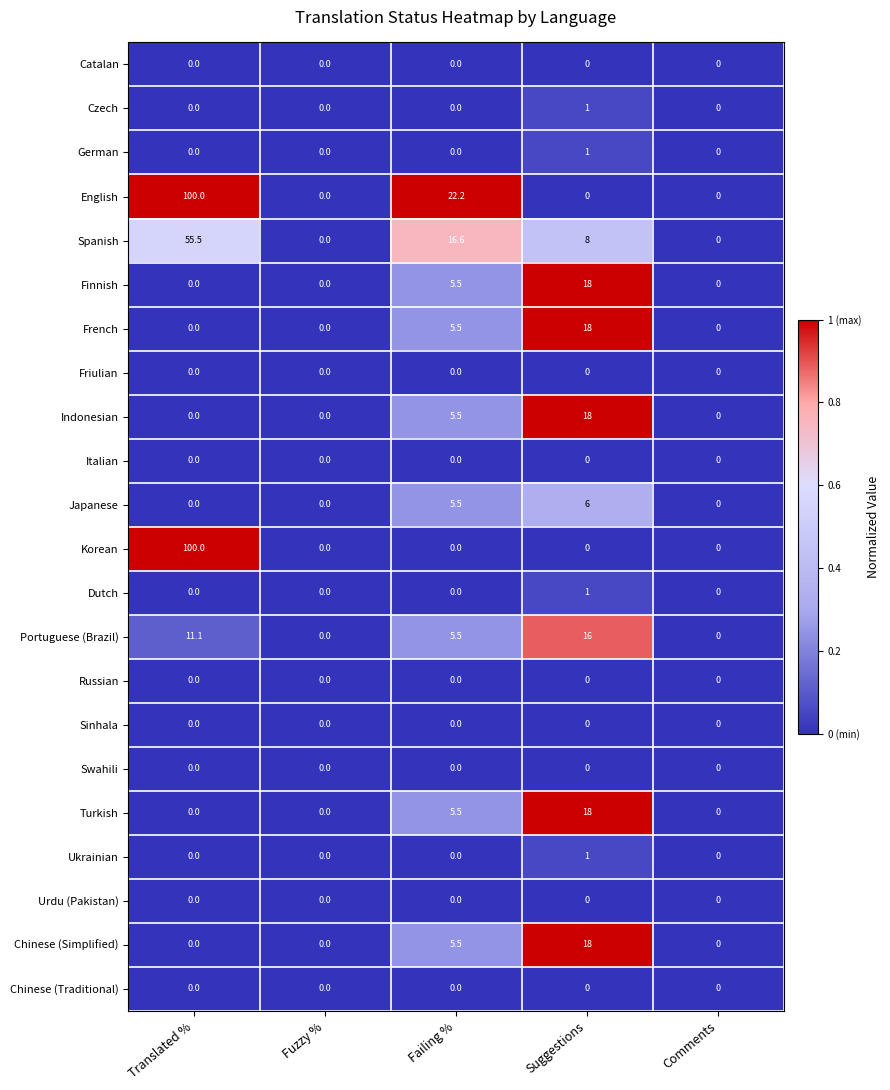

Where is Portuguese (Brazil) nearest to the value 8?

Failing %